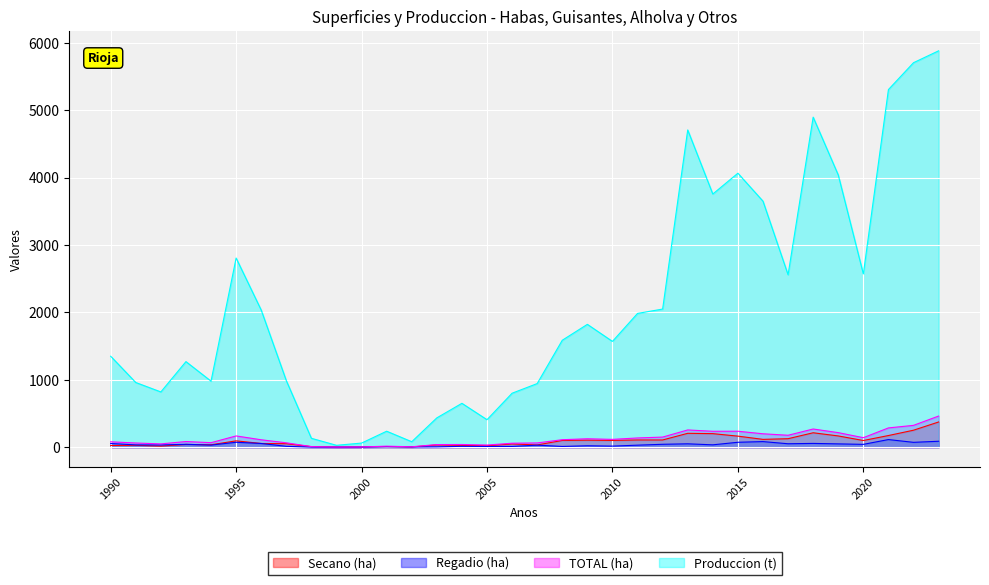

Which category has the highest value across all series?

2023